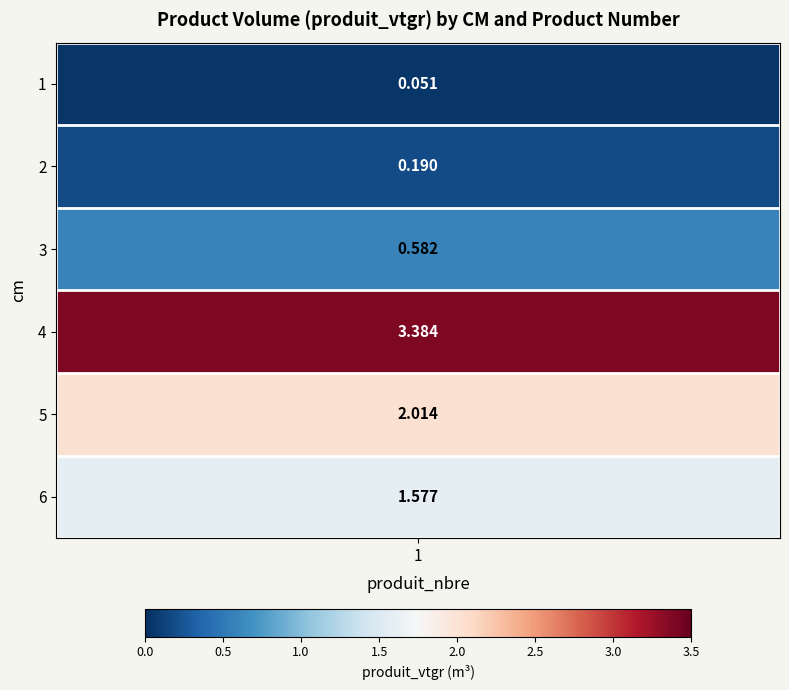

Where does the data first go above 1?

4